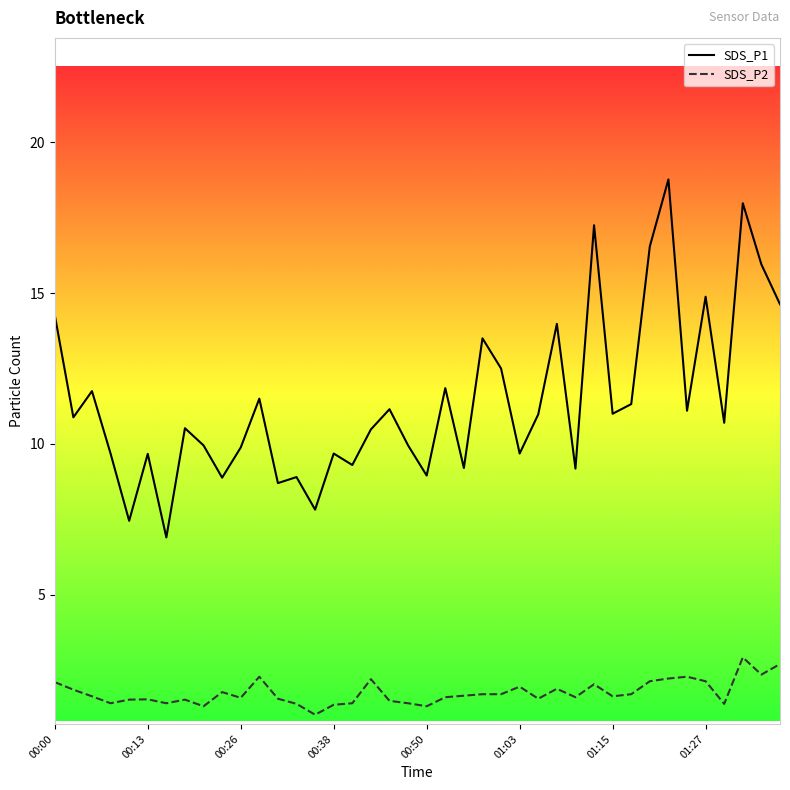

True or false: SDS_P1 and SDS_P2 cross at least once.

False